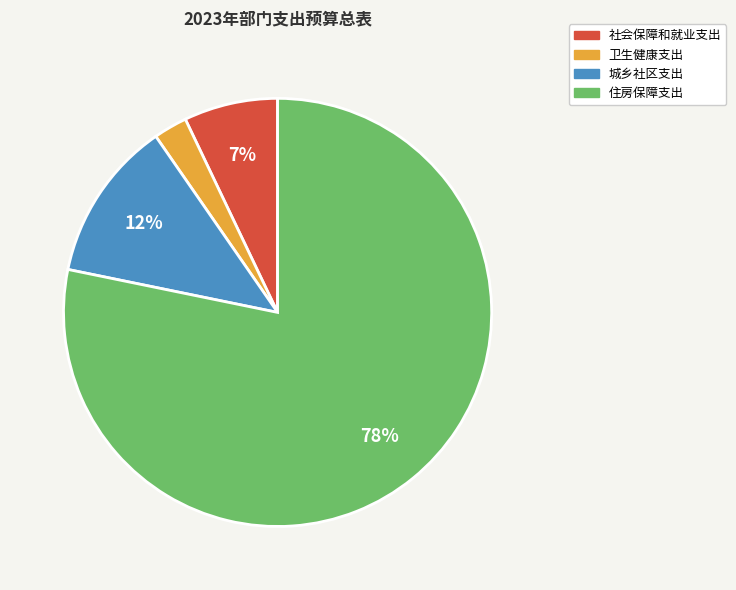

What is the largest slice in the pie chart?

住房保障支出